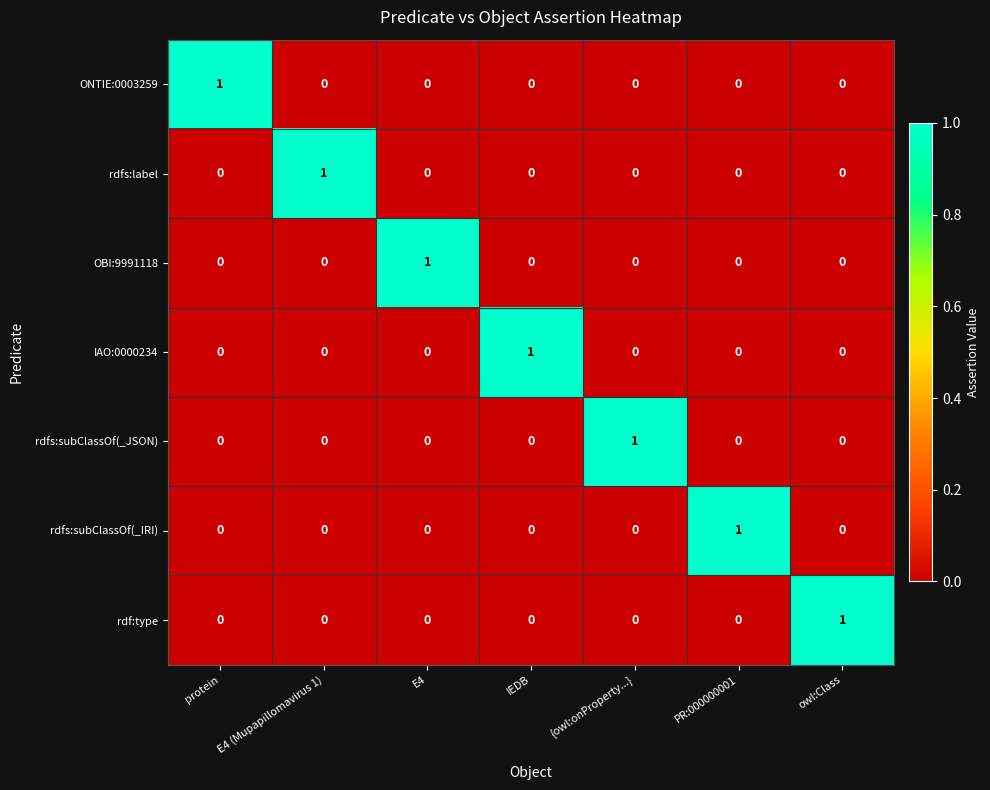

At how many categories does at least one series exceed 0?

7